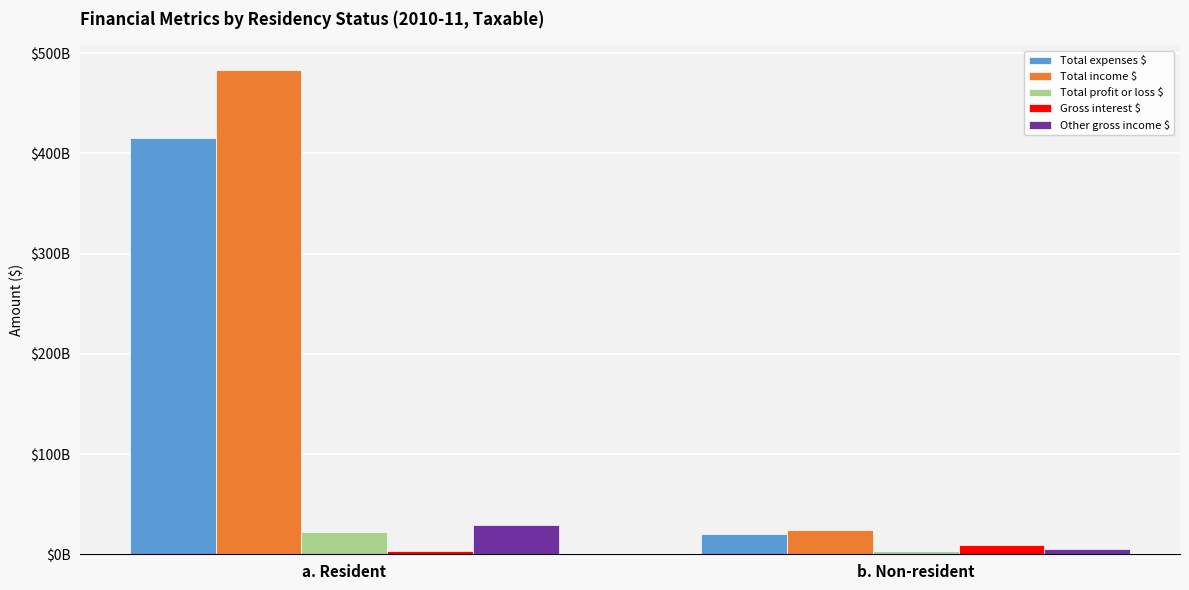

Is the value of Total income $ at b. Non-resident greater than the value of Gross interest $ at b. Non-resident?

Yes